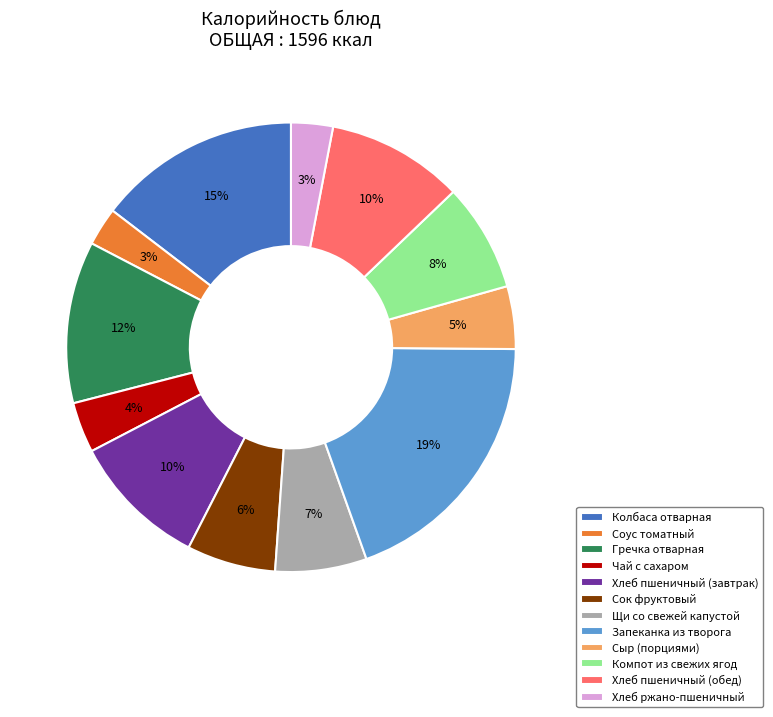

Is Сок фруктовый the majority of the pie?

No